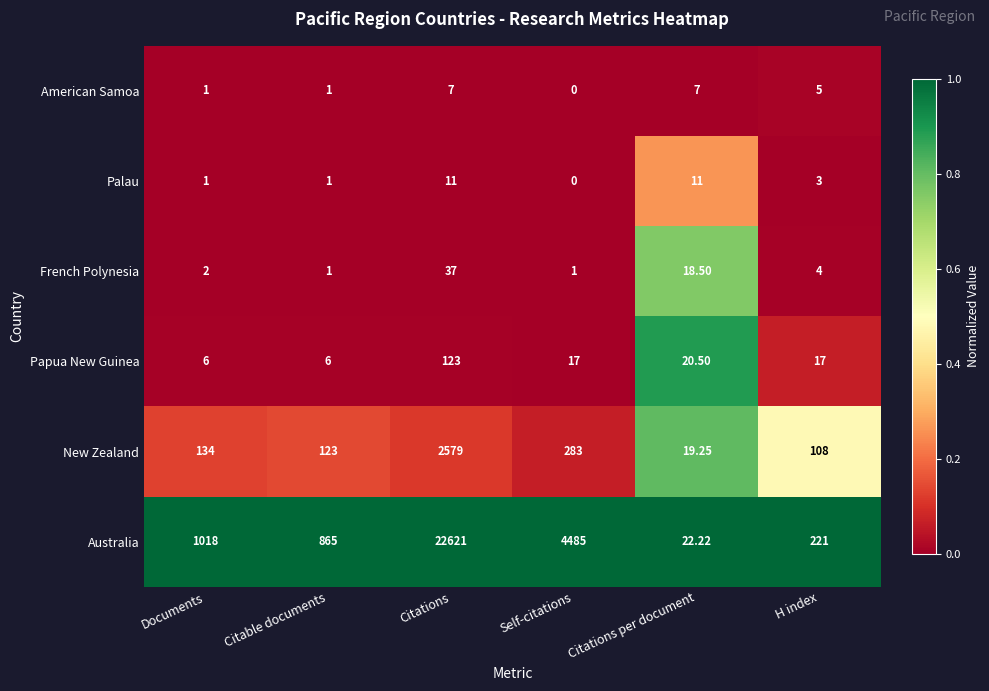

Rank the categories by Australia value from lowest to highest.

Citations per document, H index, Citable documents, Documents, Self-citations, Citations